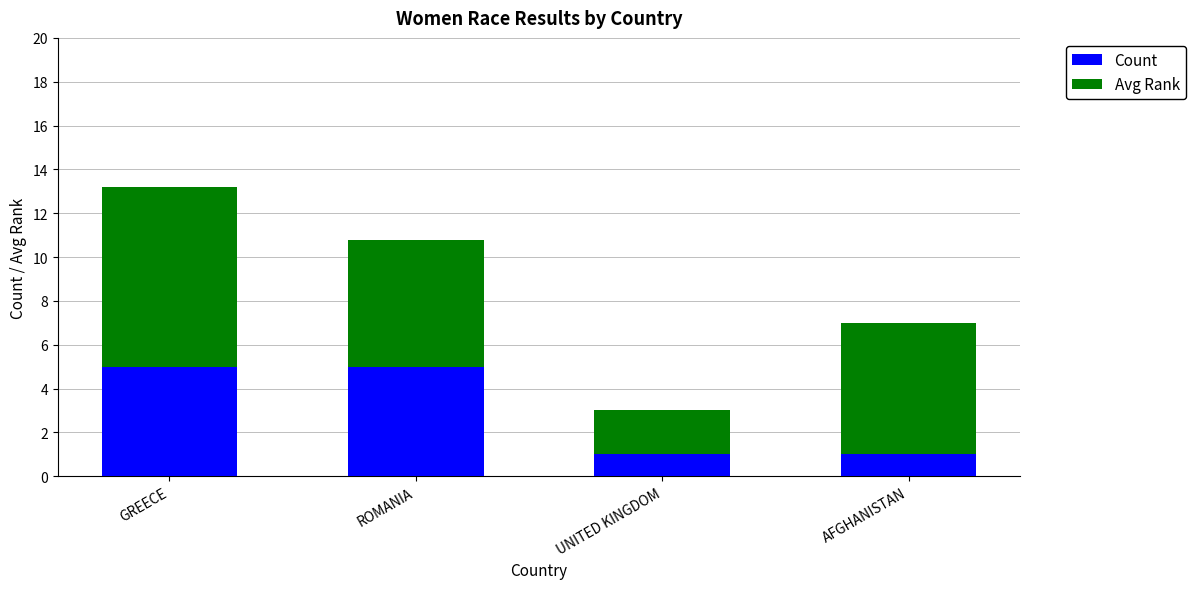

The Count series shows 1.6 at UNITED KINGDOM. True or false?

False